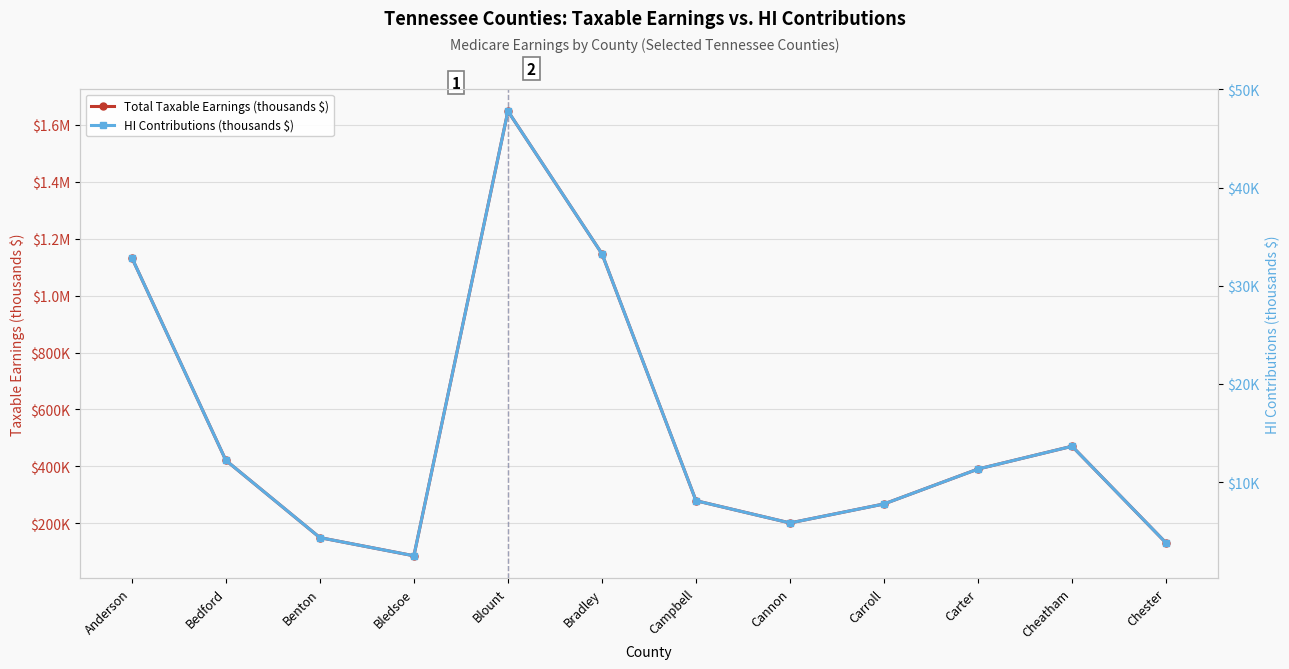

What is the label of the 6th point from the left?

Bradley